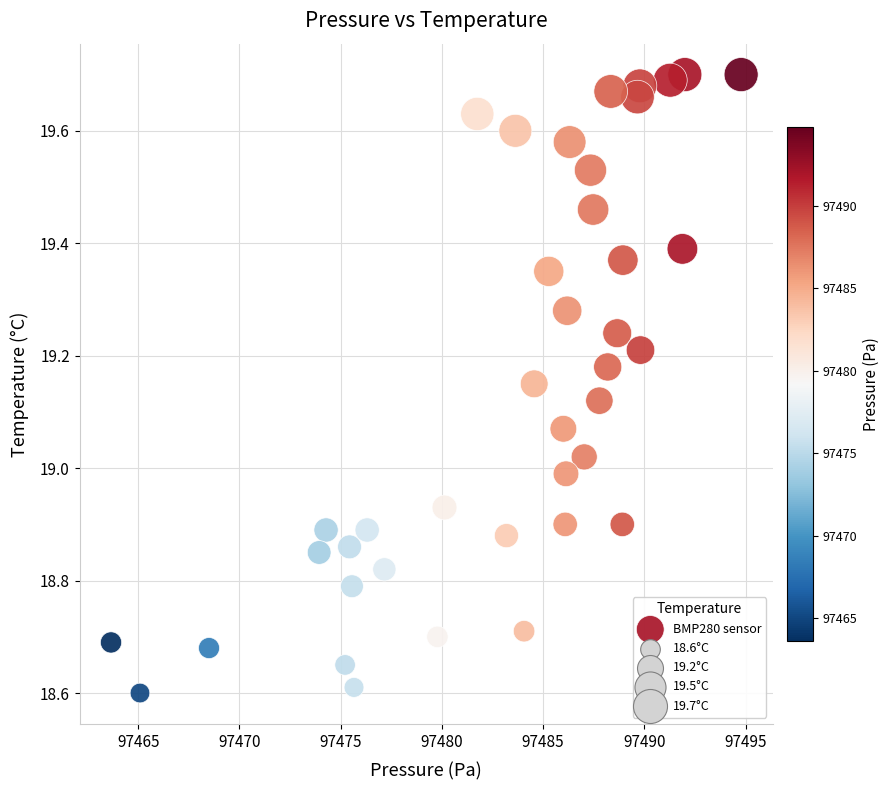

What is the range of Y values (max minus min)?

1.1